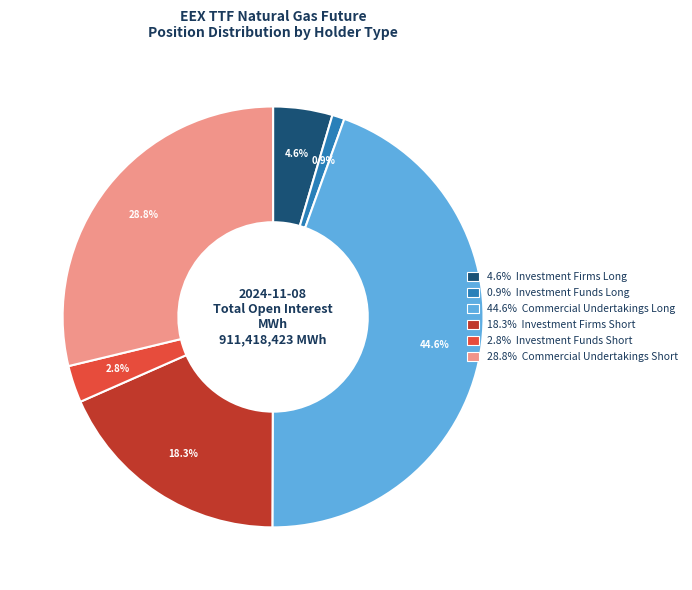

Is there a majority slice in this chart?

No